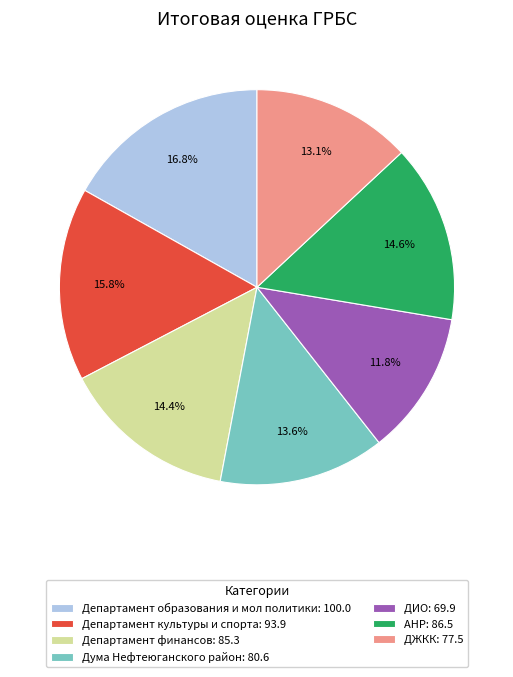

What percentage is the Дума Нефтеюганского район slice, to the nearest percent?

14%